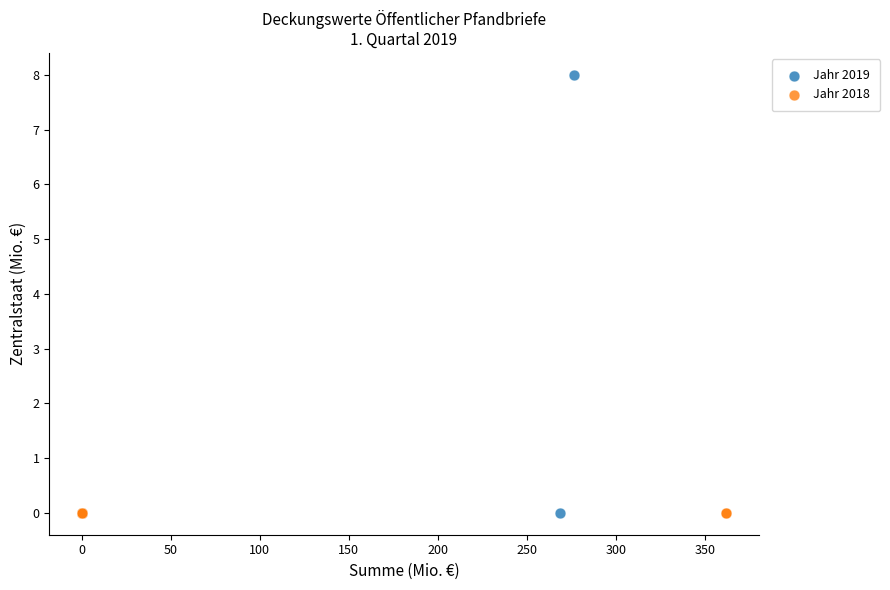

Which series reaches the maximum Y coordinate?

Jahr 2019